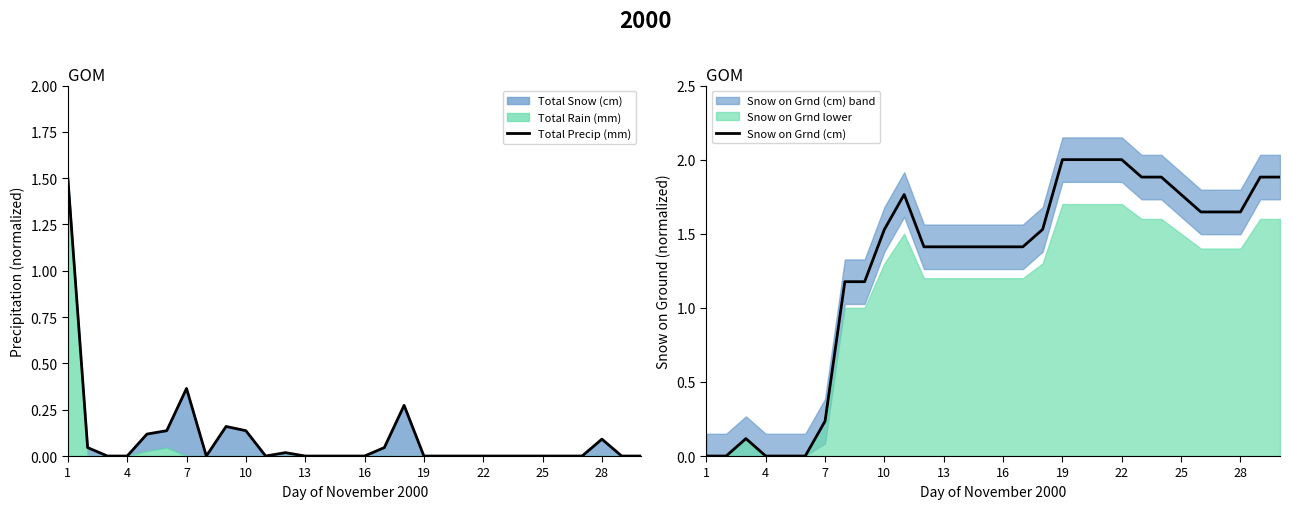

Which series has the widest spread of values?

Snow on Grnd (cm)